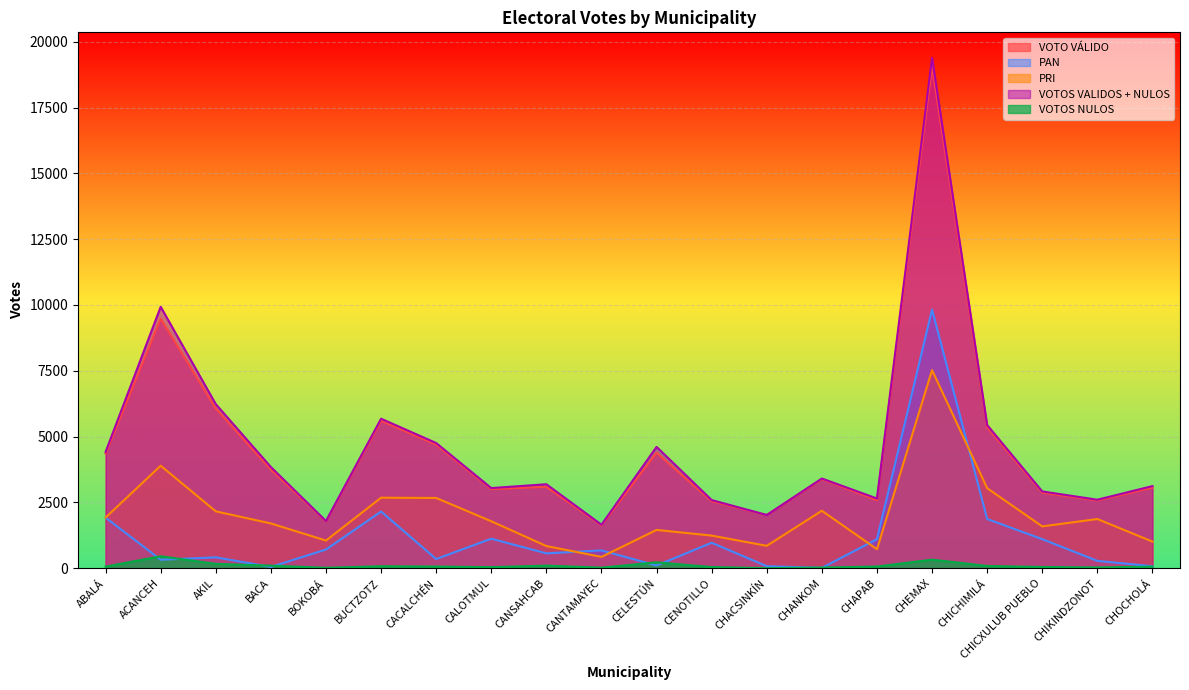

What is the sum of the VOTO VÁLIDO values at CHIKINDZONOT and CHICHIMILÁ?

7928